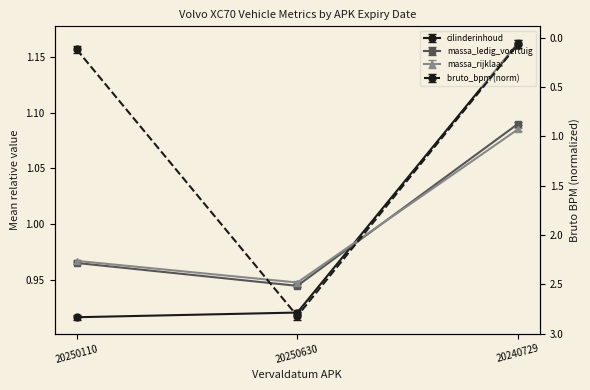

What are all the series names shown in the legend?

bruto_bpm, cilinderinhoud, massa_ledig_voertuig, massa_rijklaar